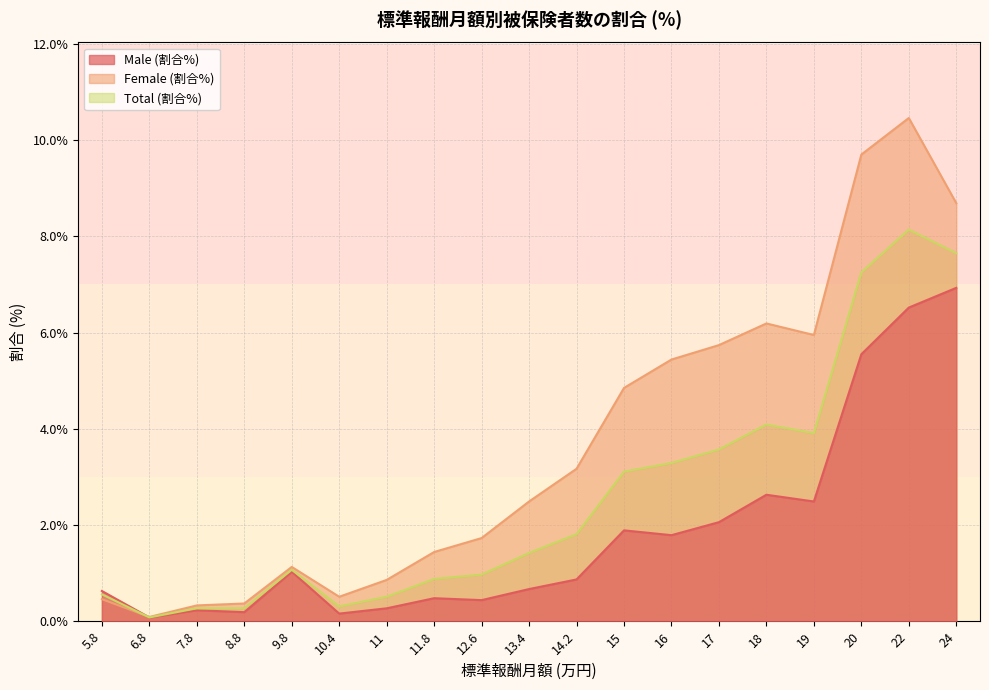

How many lines are shown in the chart?

3